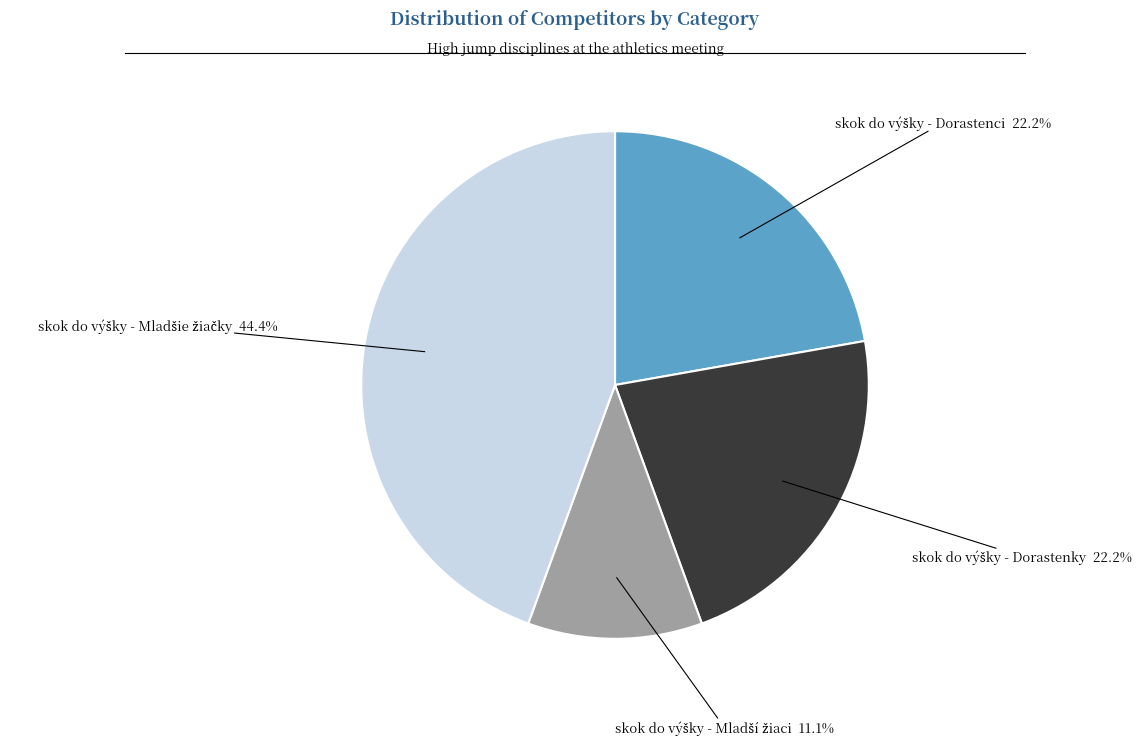

Is there a majority slice in this chart?

No